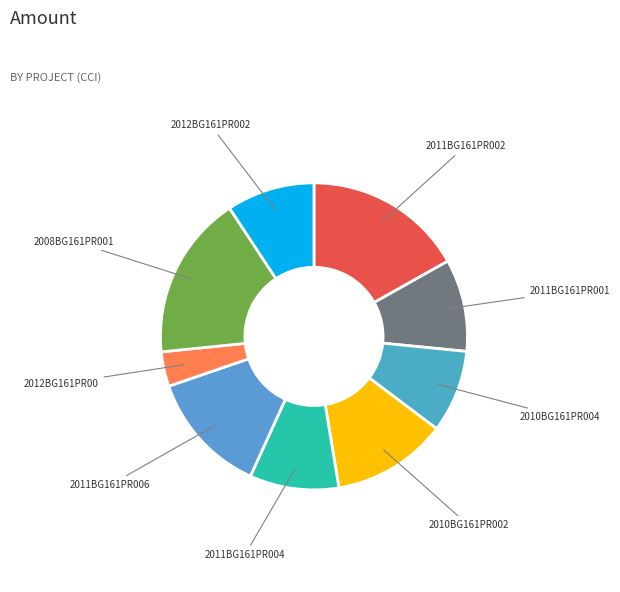

What is the smallest slice in the pie chart?

2012BG161PR00